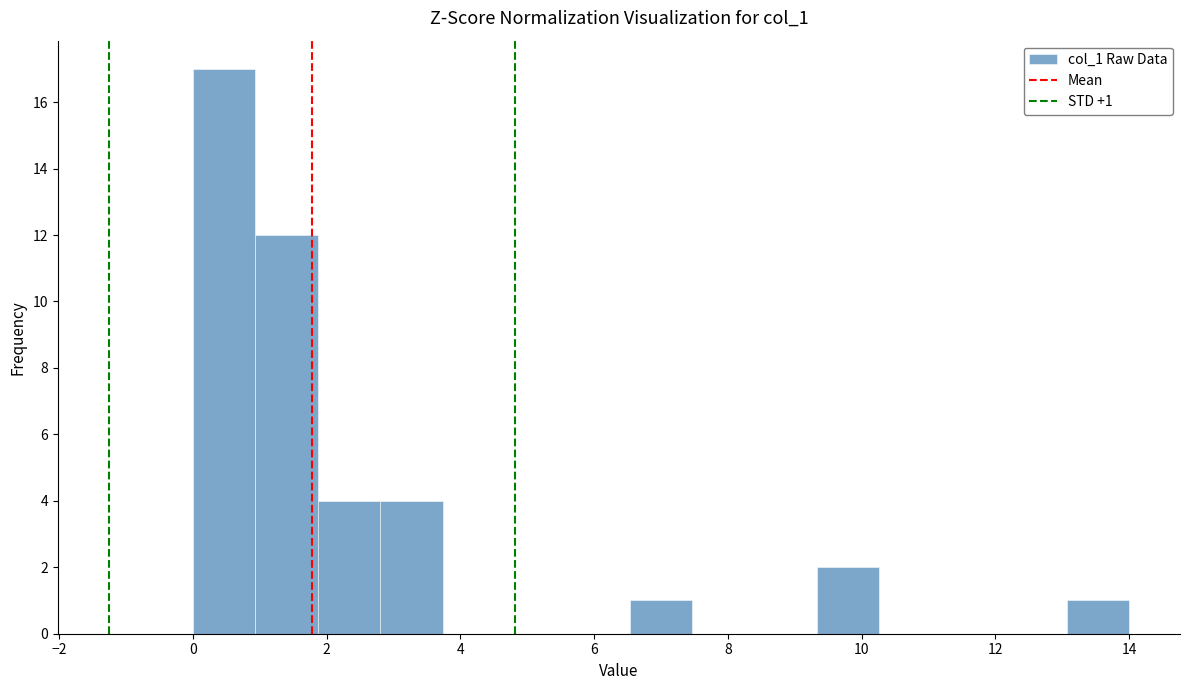

Over which range of the x-axis is the bar tallest?

0.0 to 1.0